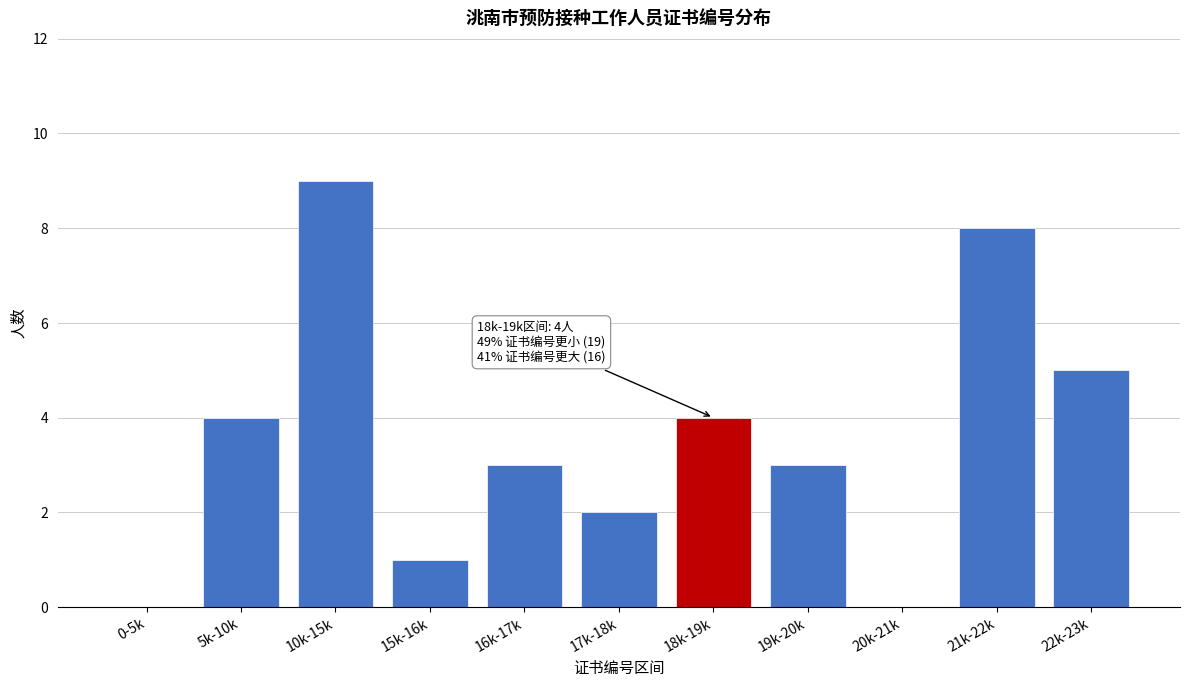

What is the maximum value shown in the chart?

9